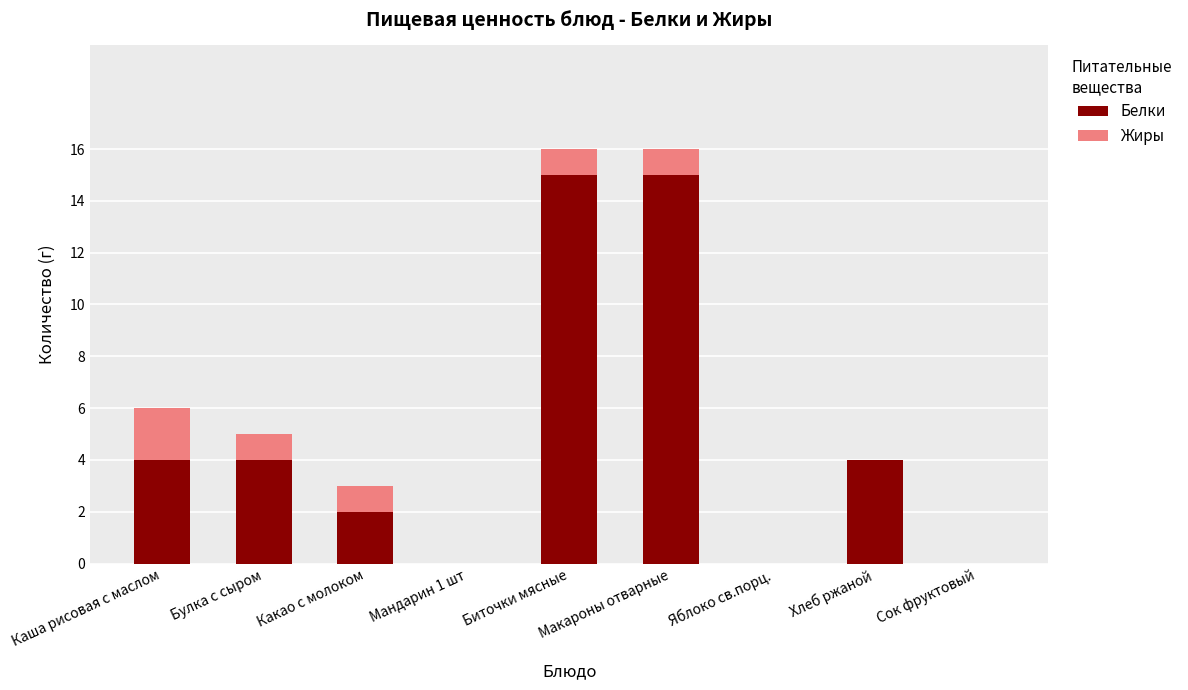

What is the total value across all series at Макароны отварные?

16